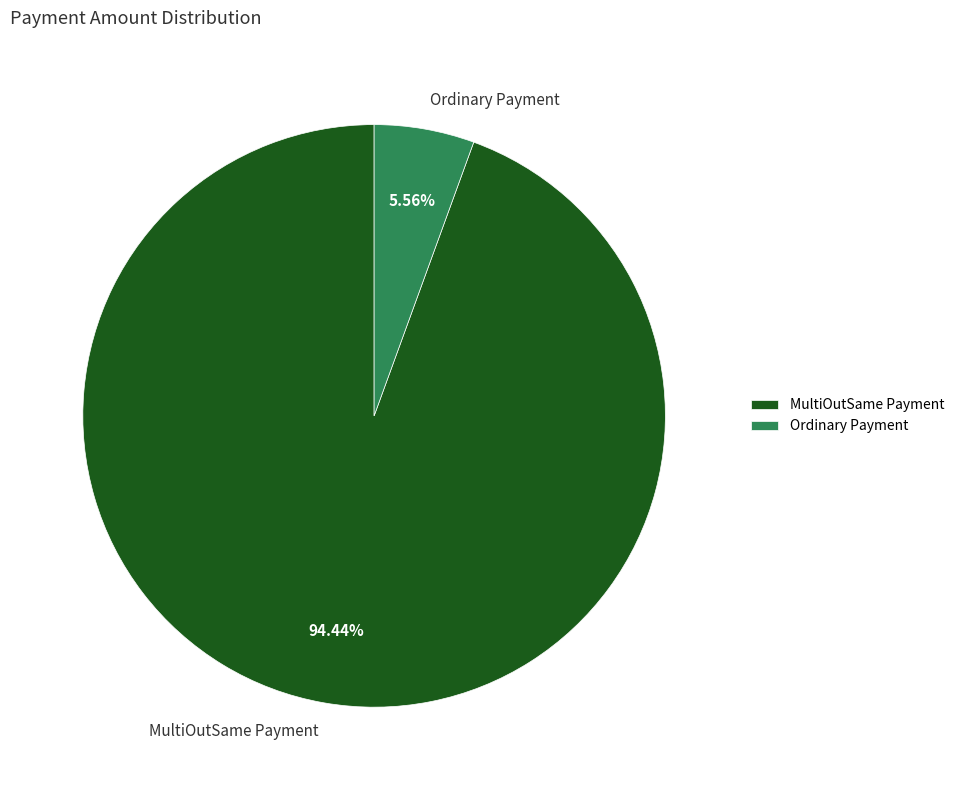

What is the majority slice?

MultiOutSame Payment